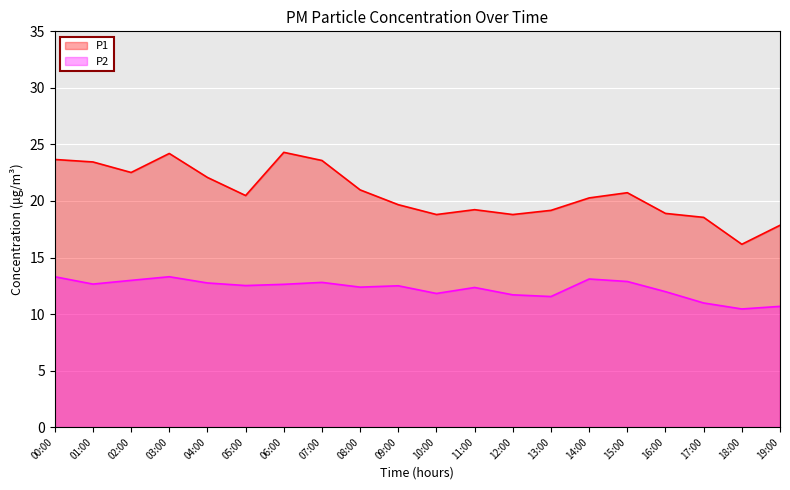

Is it true that P1 equals 4.8 at 05:00?

False